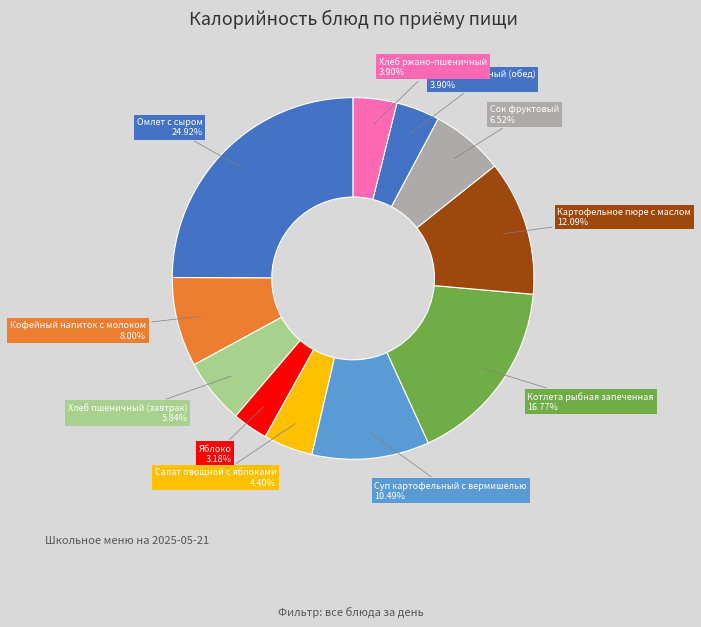

To the nearest percent, what is the difference between the largest and smallest slice percentages?

22%